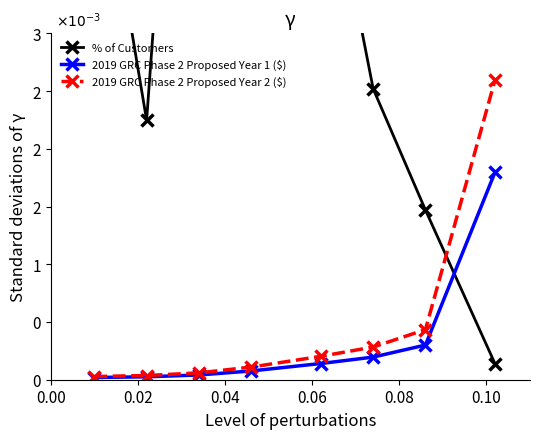

Which series has the largest total across all categories?

% of Customers